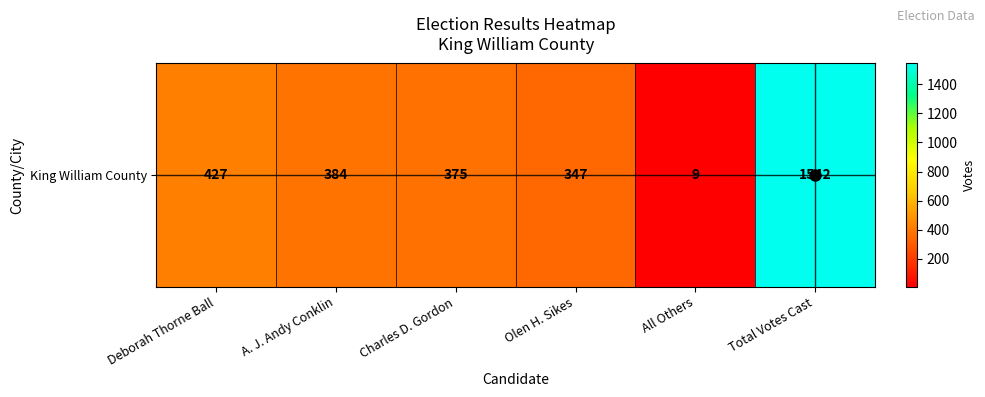

Is it true that the value at All Others is 9?

True